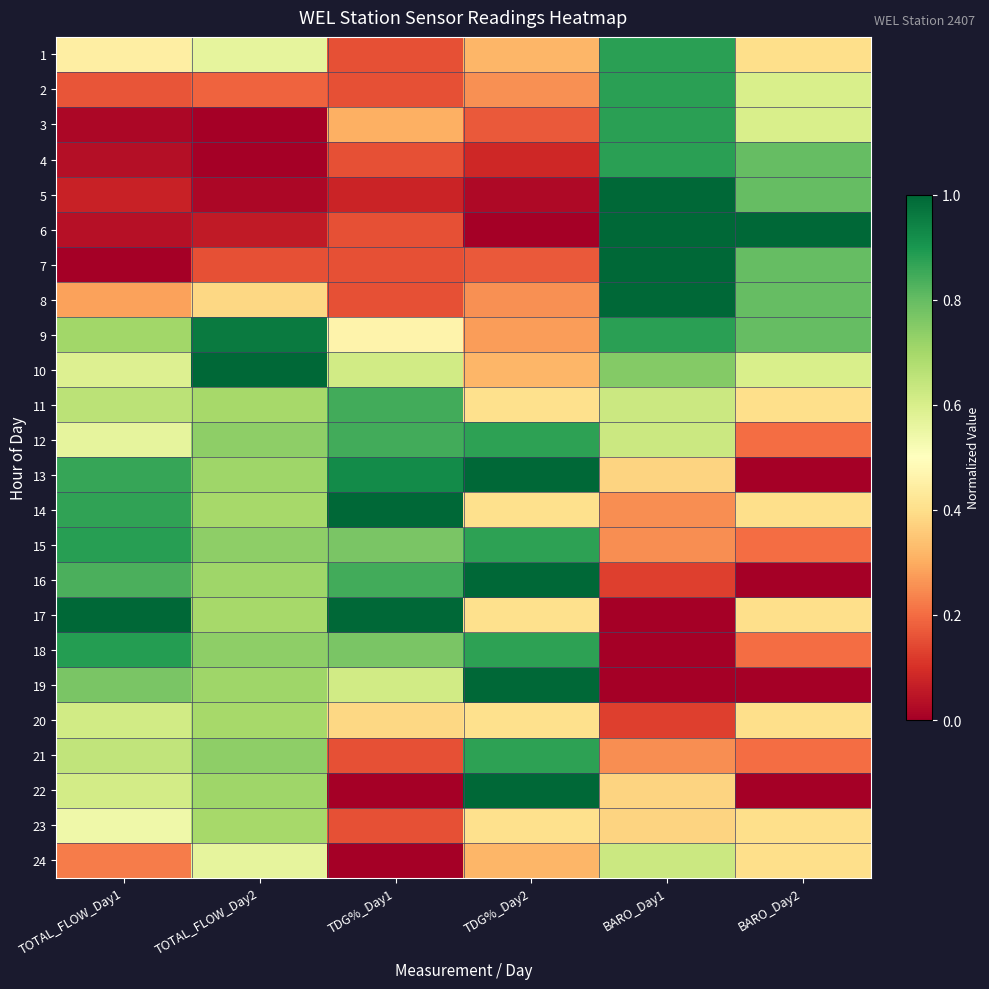

Reading left to right, what are all the values shown in this chart?

1: TOTAL_FLOW_Day1=0.4	TOTAL_FLOW_Day2=0.6	TDG%_Day1=0.2	TDG%_Day2=0.3	BARO_Day1=0.9	BARO_Day2=0.4
2: TOTAL_FLOW_Day1=0.2	TOTAL_FLOW_Day2=0.2	TDG%_Day1=0.2	TDG%_Day2=0.3	BARO_Day1=0.9	BARO_Day2=0.6
3: TOTAL_FLOW_Day1=0.0	TOTAL_FLOW_Day2=0.0	TDG%_Day1=0.3	TDG%_Day2=0.2	BARO_Day1=0.9	BARO_Day2=0.6
4: TOTAL_FLOW_Day1=0.0	TOTAL_FLOW_Day2=0.0	TDG%_Day1=0.2	TDG%_Day2=0.1	BARO_Day1=0.9	BARO_Day2=0.8
5: TOTAL_FLOW_Day1=0.1	TOTAL_FLOW_Day2=0.0	TDG%_Day1=0.1	TDG%_Day2=0.0	BARO_Day1=1.0	BARO_Day2=0.8
6: TOTAL_FLOW_Day1=0.0	TOTAL_FLOW_Day2=0.1	TDG%_Day1=0.2	TDG%_Day2=0.0	BARO_Day1=1.0	BARO_Day2=1.0
7: TOTAL_FLOW_Day1=0.0	TOTAL_FLOW_Day2=0.2	TDG%_Day1=0.2	TDG%_Day2=0.2	BARO_Day1=1.0	BARO_Day2=0.8
8: TOTAL_FLOW_Day1=0.3	TOTAL_FLOW_Day2=0.4	TDG%_Day1=0.2	TDG%_Day2=0.3	BARO_Day1=1.0	BARO_Day2=0.8
9: TOTAL_FLOW_Day1=0.7	TOTAL_FLOW_Day2=1.0	TDG%_Day1=0.5	TDG%_Day2=0.3	BARO_Day1=0.9	BARO_Day2=0.8
10: TOTAL_FLOW_Day1=0.6	TOTAL_FLOW_Day2=1.0	TDG%_Day1=0.6	TDG%_Day2=0.3	BARO_Day1=0.8	BARO_Day2=0.6
11: TOTAL_FLOW_Day1=0.7	TOTAL_FLOW_Day2=0.7	TDG%_Day1=0.8	TDG%_Day2=0.4	BARO_Day1=0.6	BARO_Day2=0.4
12: TOTAL_FLOW_Day1=0.6	TOTAL_FLOW_Day2=0.7	TDG%_Day1=0.8	TDG%_Day2=0.9	BARO_Day1=0.6	BARO_Day2=0.2
13: TOTAL_FLOW_Day1=0.9	TOTAL_FLOW_Day2=0.7	TDG%_Day1=0.9	TDG%_Day2=1.0	BARO_Day1=0.4	BARO_Day2=0.0
14: TOTAL_FLOW_Day1=0.9	TOTAL_FLOW_Day2=0.7	TDG%_Day1=1.0	TDG%_Day2=0.4	BARO_Day1=0.2	BARO_Day2=0.4
15: TOTAL_FLOW_Day1=0.9	TOTAL_FLOW_Day2=0.7	TDG%_Day1=0.8	TDG%_Day2=0.9	BARO_Day1=0.2	BARO_Day2=0.2
16: TOTAL_FLOW_Day1=0.8	TOTAL_FLOW_Day2=0.7	TDG%_Day1=0.8	TDG%_Day2=1.0	BARO_Day1=0.1	BARO_Day2=0.0
17: TOTAL_FLOW_Day1=1.0	TOTAL_FLOW_Day2=0.7	TDG%_Day1=1.0	TDG%_Day2=0.4	BARO_Day1=0.0	BARO_Day2=0.4
18: TOTAL_FLOW_Day1=0.9	TOTAL_FLOW_Day2=0.7	TDG%_Day1=0.8	TDG%_Day2=0.9	BARO_Day1=0.0	BARO_Day2=0.2
19: TOTAL_FLOW_Day1=0.8	TOTAL_FLOW_Day2=0.7	TDG%_Day1=0.6	TDG%_Day2=1.0	BARO_Day1=0.0	BARO_Day2=0.0
20: TOTAL_FLOW_Day1=0.6	TOTAL_FLOW_Day2=0.7	TDG%_Day1=0.4	TDG%_Day2=0.4	BARO_Day1=0.1	BARO_Day2=0.4
21: TOTAL_FLOW_Day1=0.6	TOTAL_FLOW_Day2=0.7	TDG%_Day1=0.2	TDG%_Day2=0.9	BARO_Day1=0.2	BARO_Day2=0.2
22: TOTAL_FLOW_Day1=0.6	TOTAL_FLOW_Day2=0.7	TDG%_Day1=0.0	TDG%_Day2=1.0	BARO_Day1=0.4	BARO_Day2=0.0
23: TOTAL_FLOW_Day1=0.5	TOTAL_FLOW_Day2=0.7	TDG%_Day1=0.2	TDG%_Day2=0.4	BARO_Day1=0.4	BARO_Day2=0.4
24: TOTAL_FLOW_Day1=0.2	TOTAL_FLOW_Day2=0.6	TDG%_Day1=0.0	TDG%_Day2=0.3	BARO_Day1=0.6	BARO_Day2=0.4